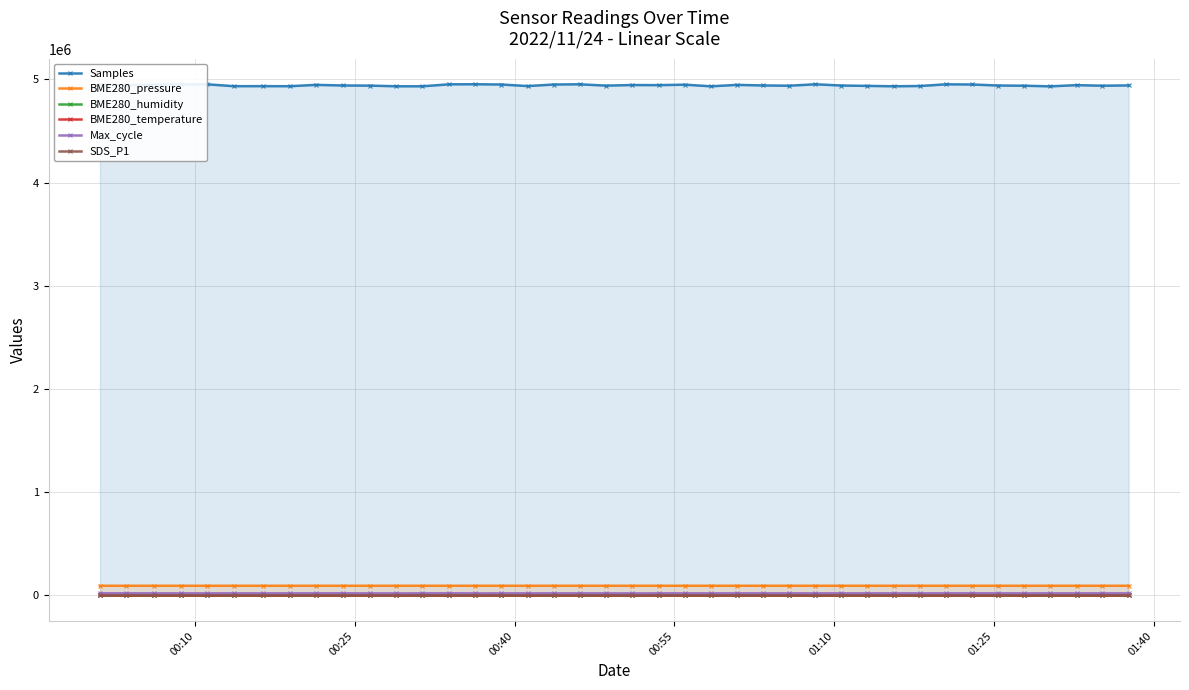

What is the difference between the second highest and minimum values in the BME280_temperature series?

2.2